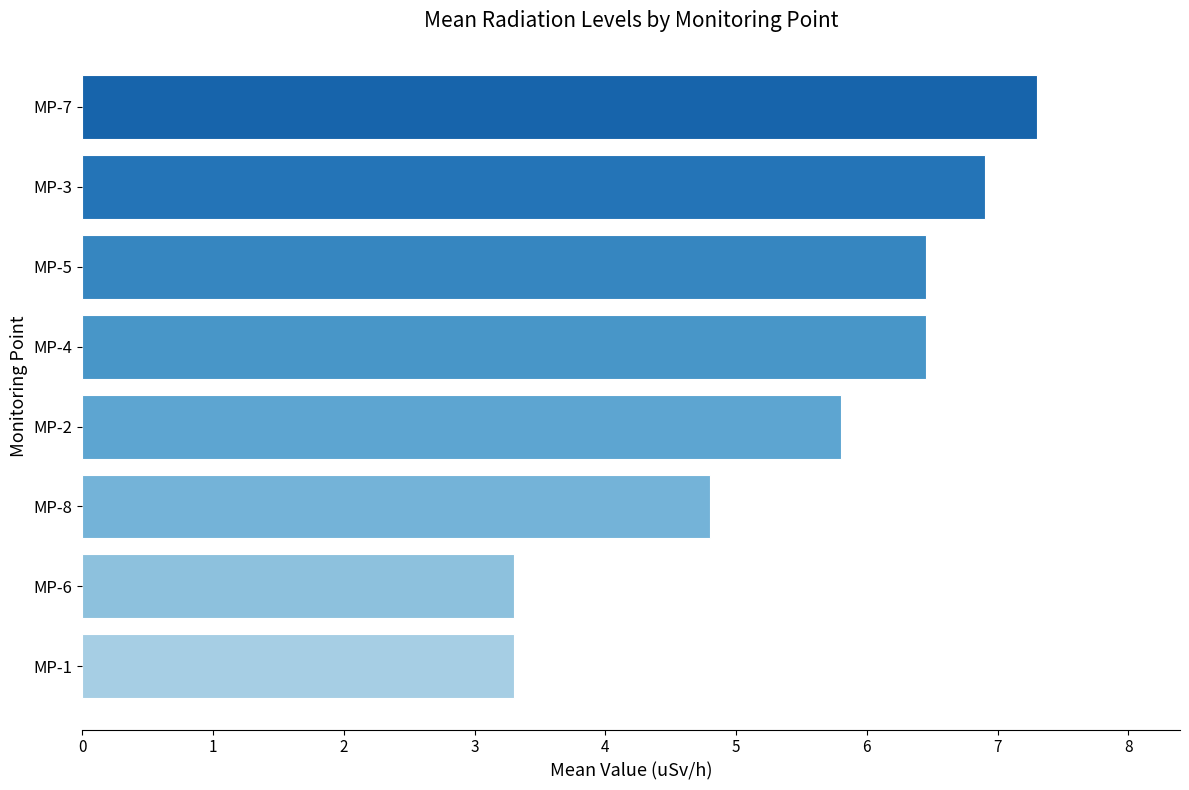

What is the maximum value shown in the chart?

7.3